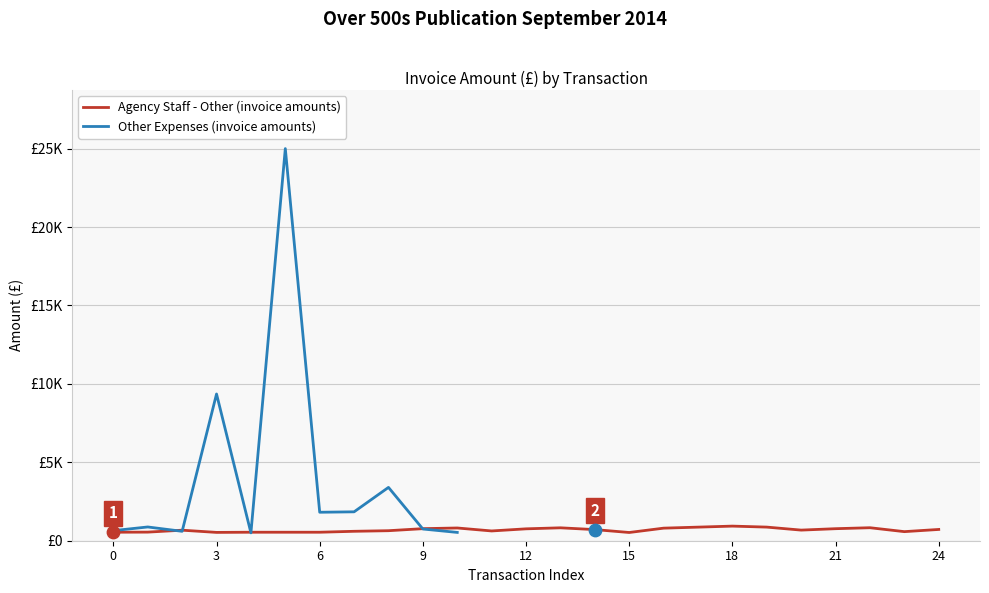

Which series has the largest Y range (max minus min)?

Other Expenses (invoice amounts)